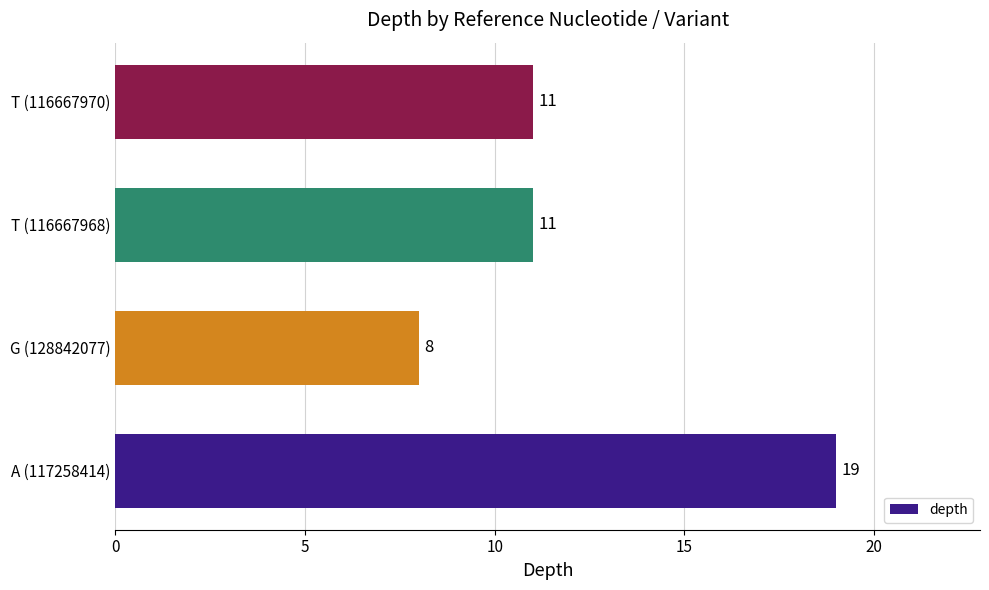

What is the minimum value shown in the chart?

8